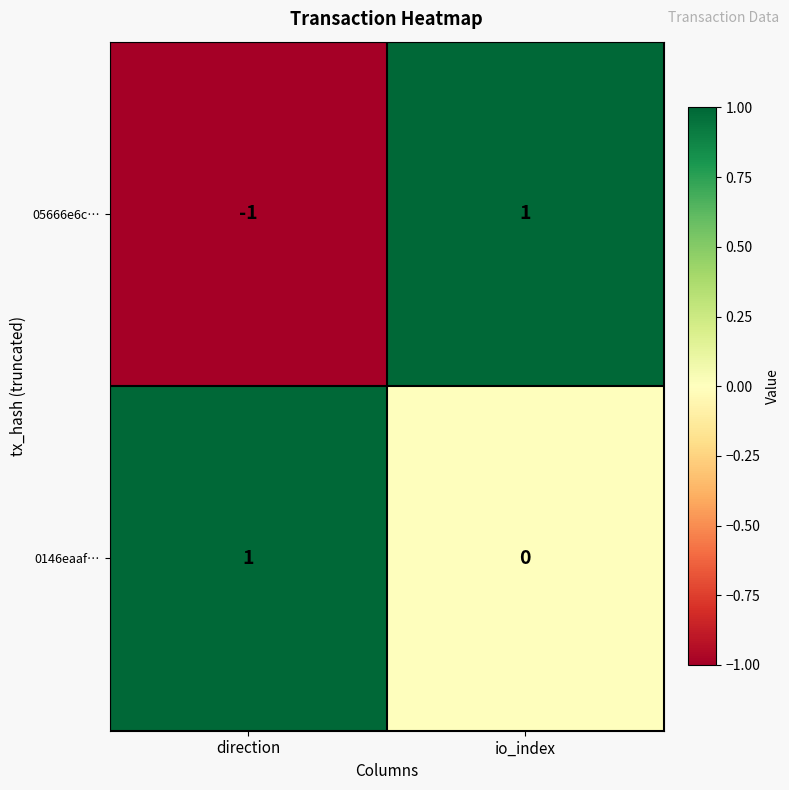

At which category is the sum across all series the highest?

io_index